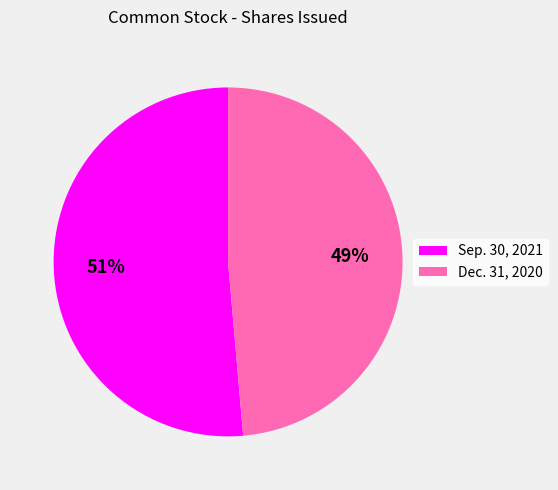

Which category has the biggest portion of the pie?

Sep. 30, 2021